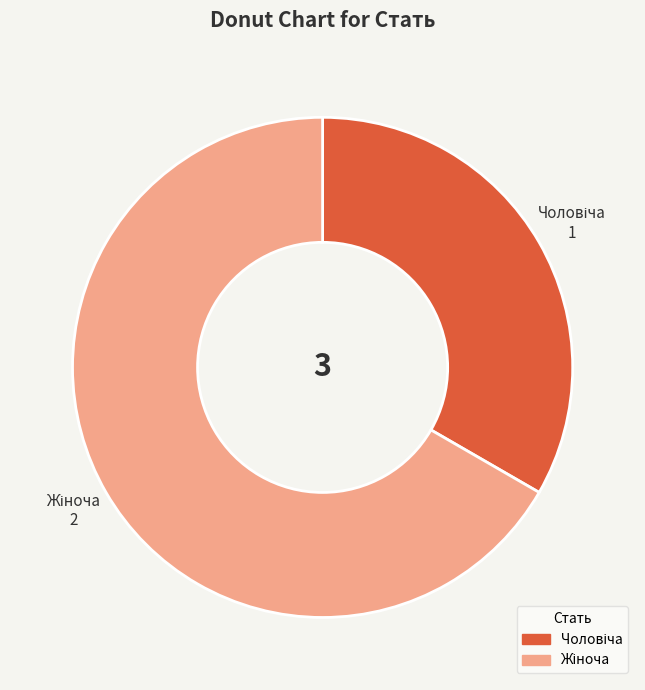

Does any single category account for the majority?

Yes